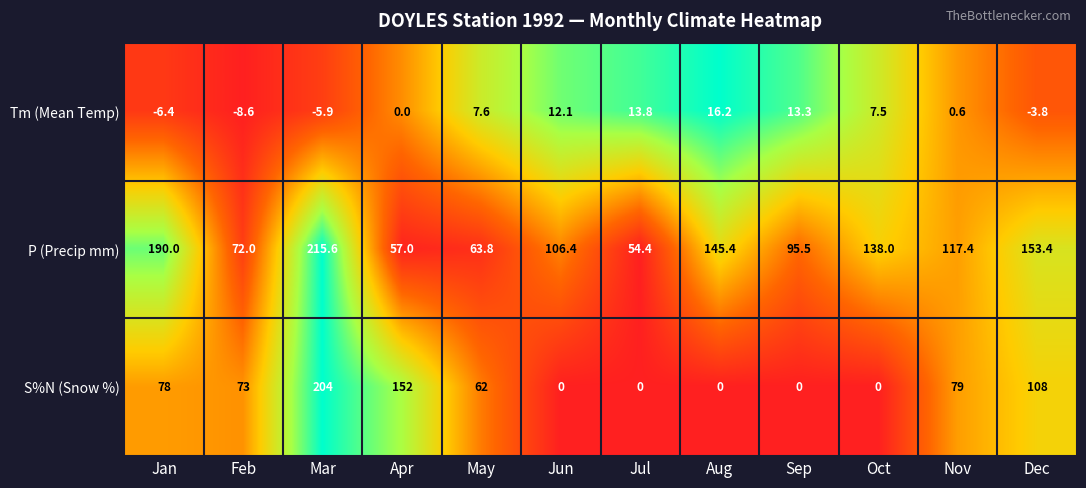

How many distinct data groups are displayed?

3